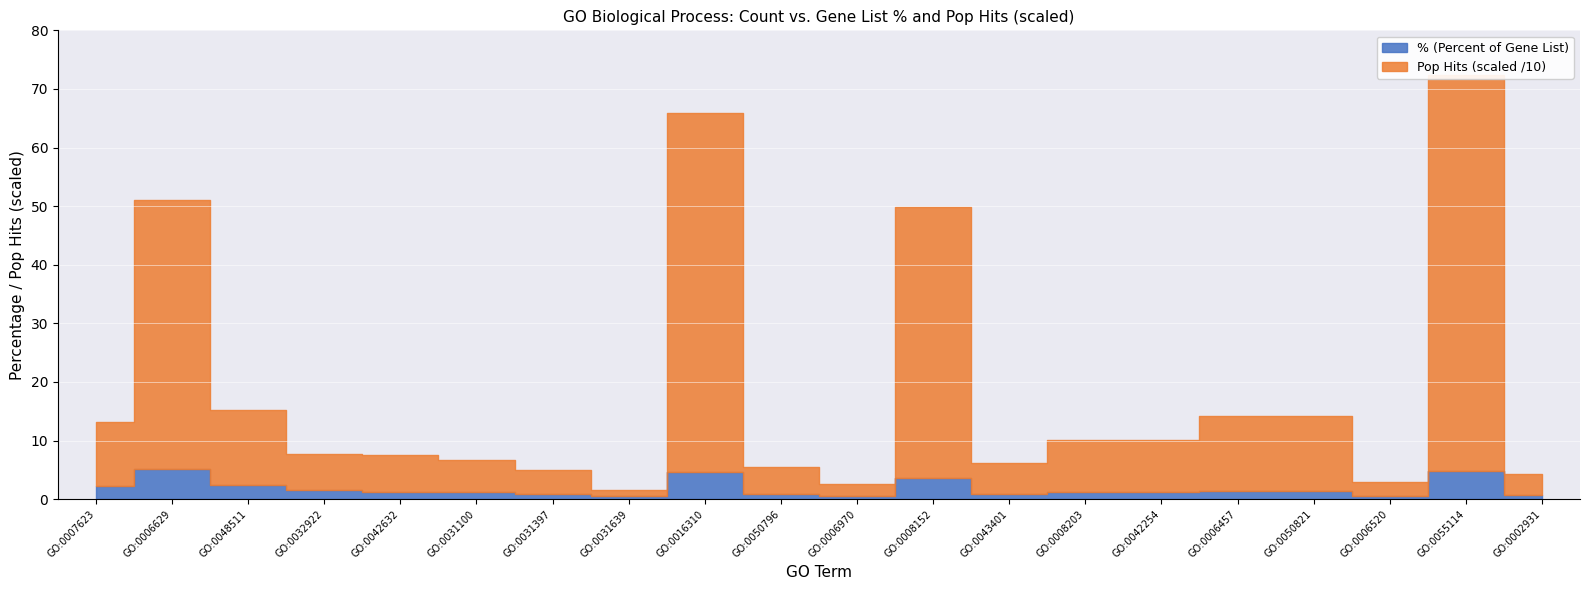

Where is the first local maximum for % (Percent of Gene List)?

GO:0006629